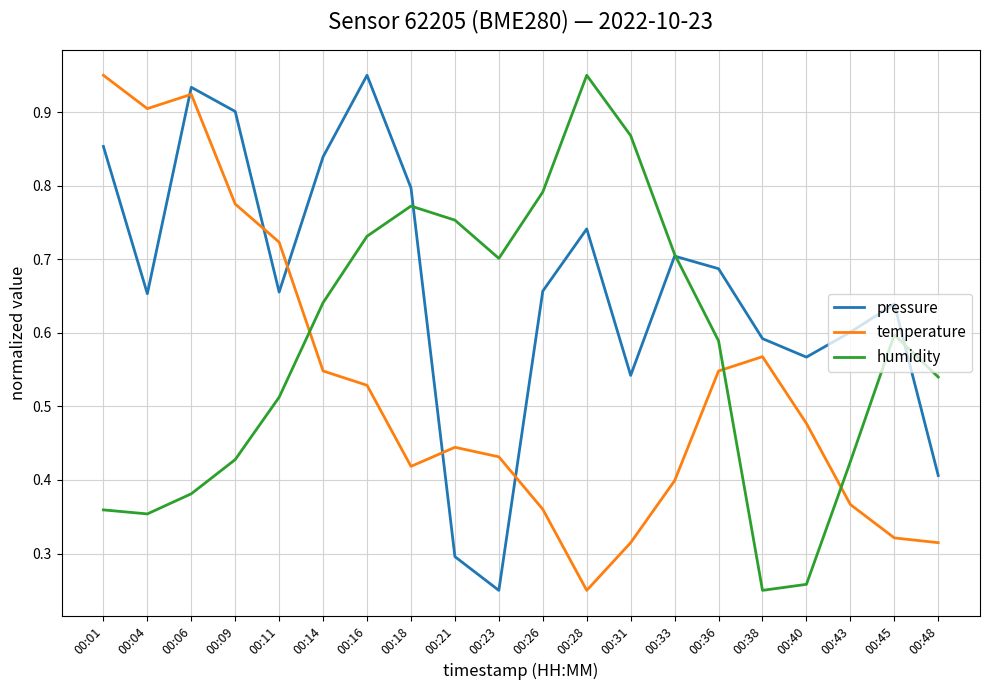

After their last crossing, which series has the higher values: humidity or pressure?

humidity